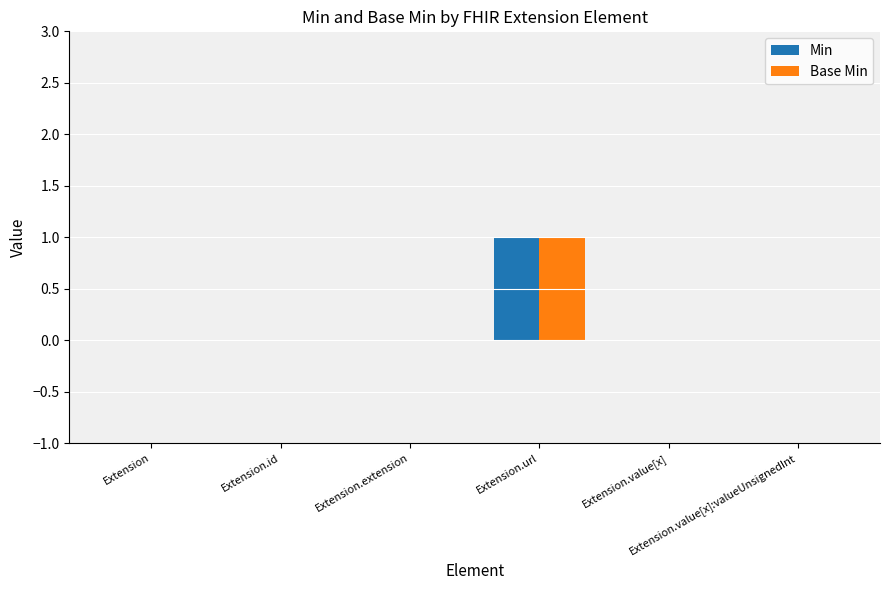

What is the sum of all Base Min values?

1